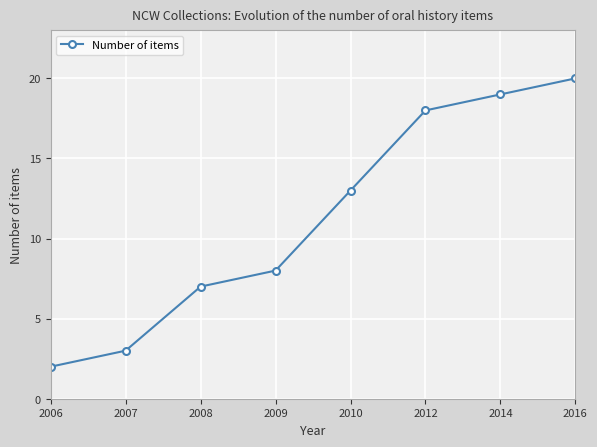

What is the approximate value at 2008, to the nearest 5?

5